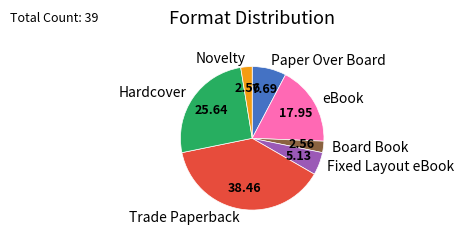

Is the sum of eBook and Board Book greater than half?

No